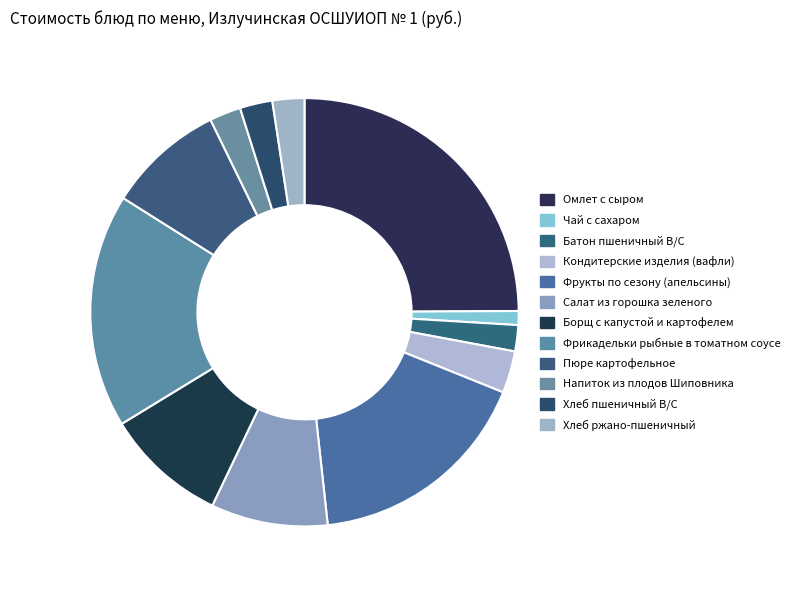

How many segments does this pie chart have?

12